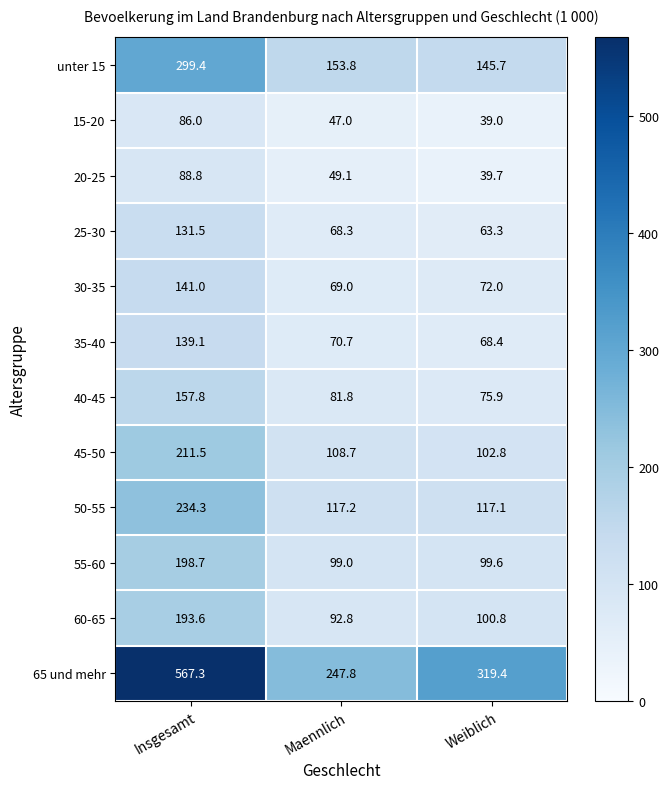

What is the sum of all 60-65 values?

387.2